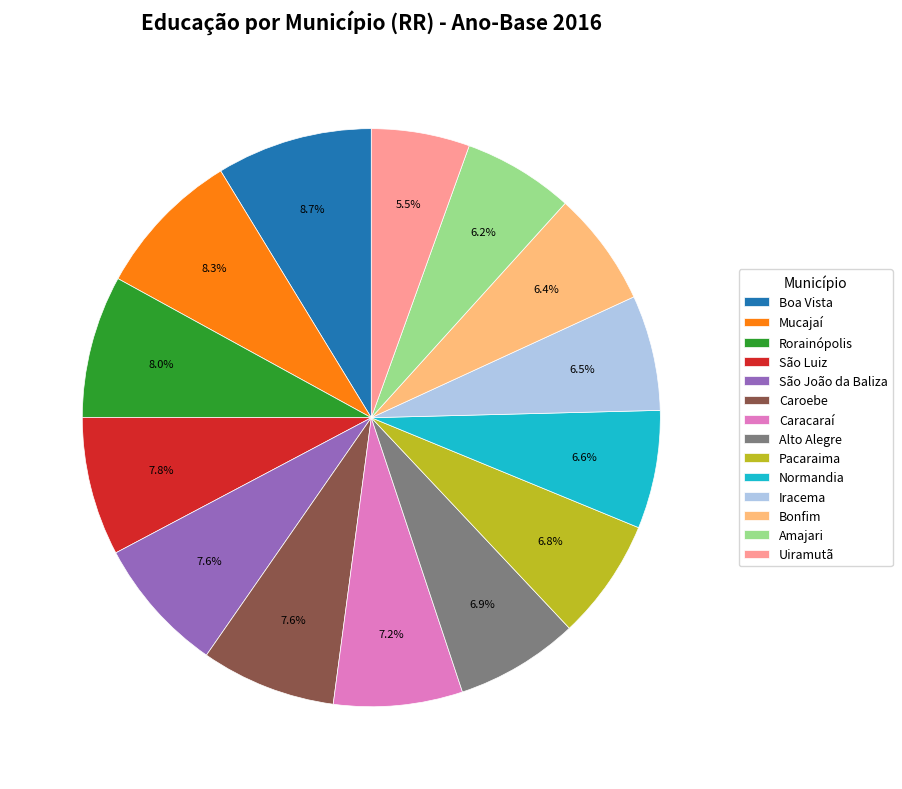

How much of the chart is everything except Caroebe?

92.4%